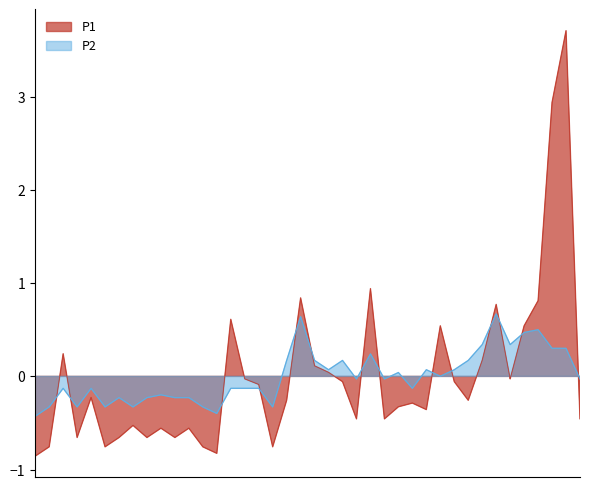

How many negative values does the P1 series have?

27